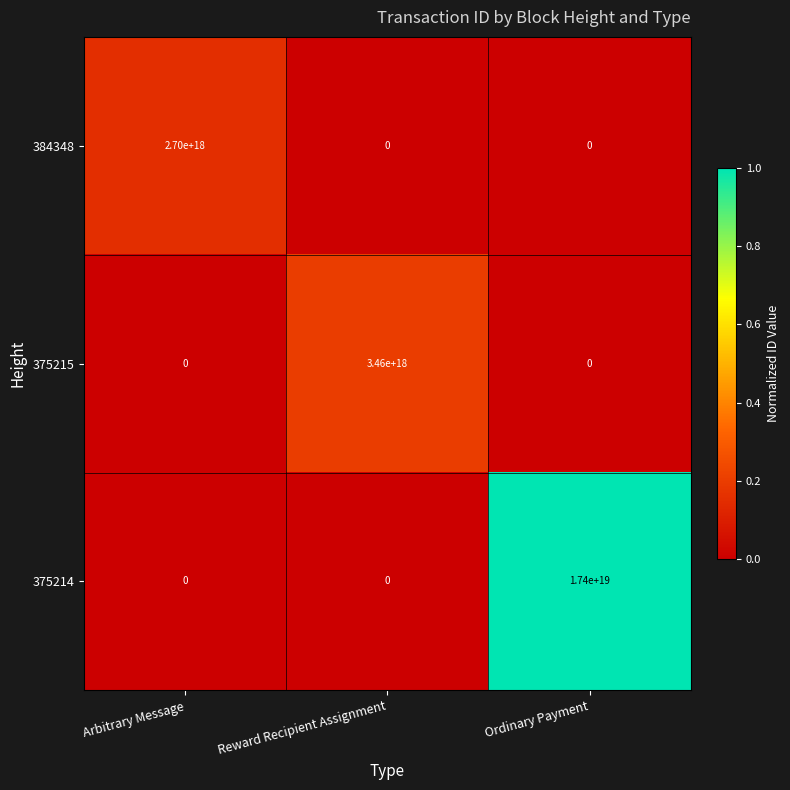

The 375215 series shows 2119703536530352896 at Ordinary Payment. True or false?

False